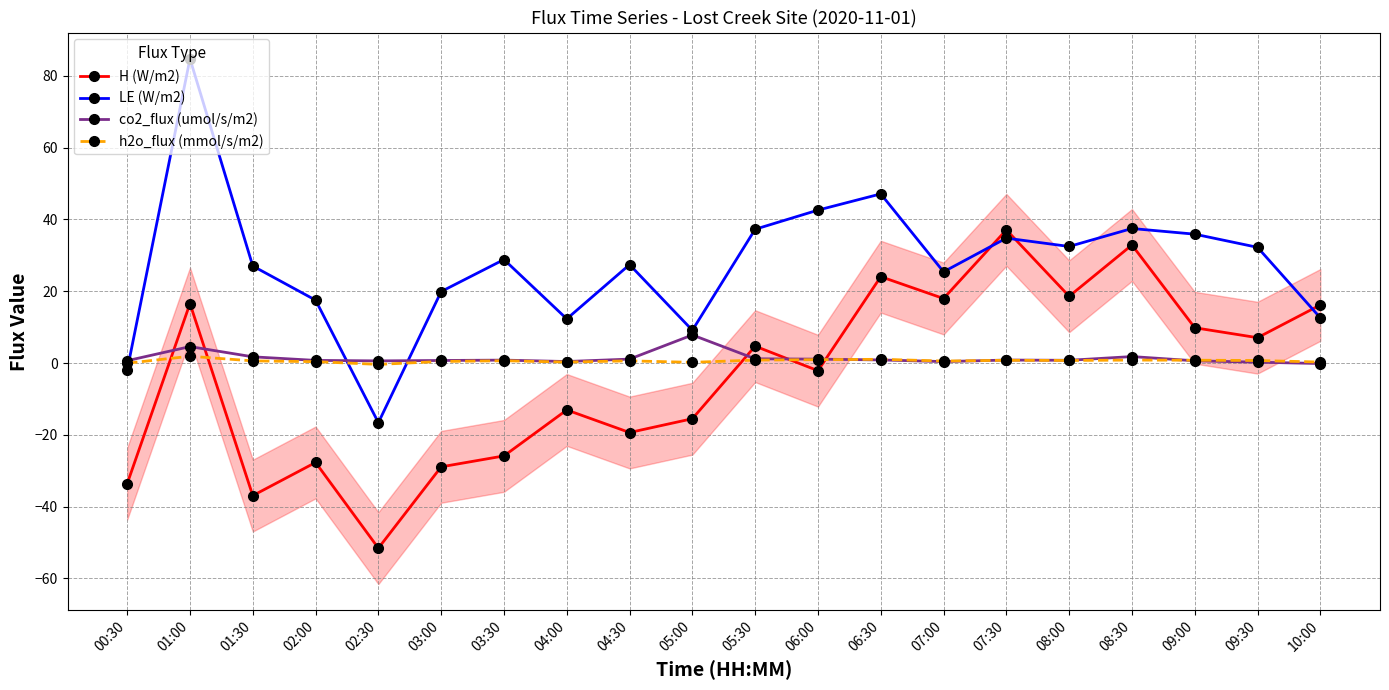

What is the sum of all h2o_flux (mmol/s/m2) values?

12.1